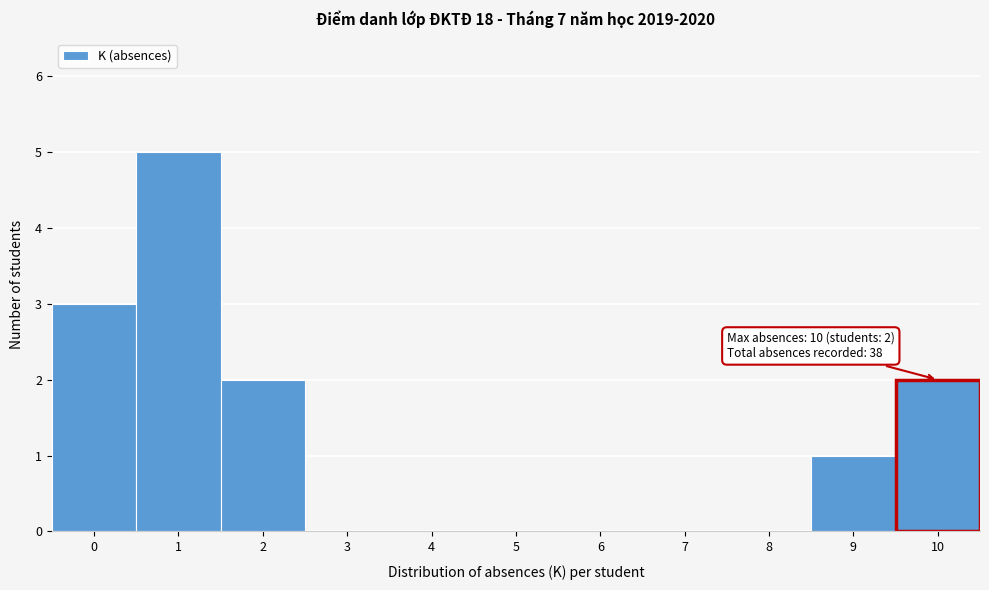

Over which range of the x-axis is the bar tallest?

0.5 to 1.5